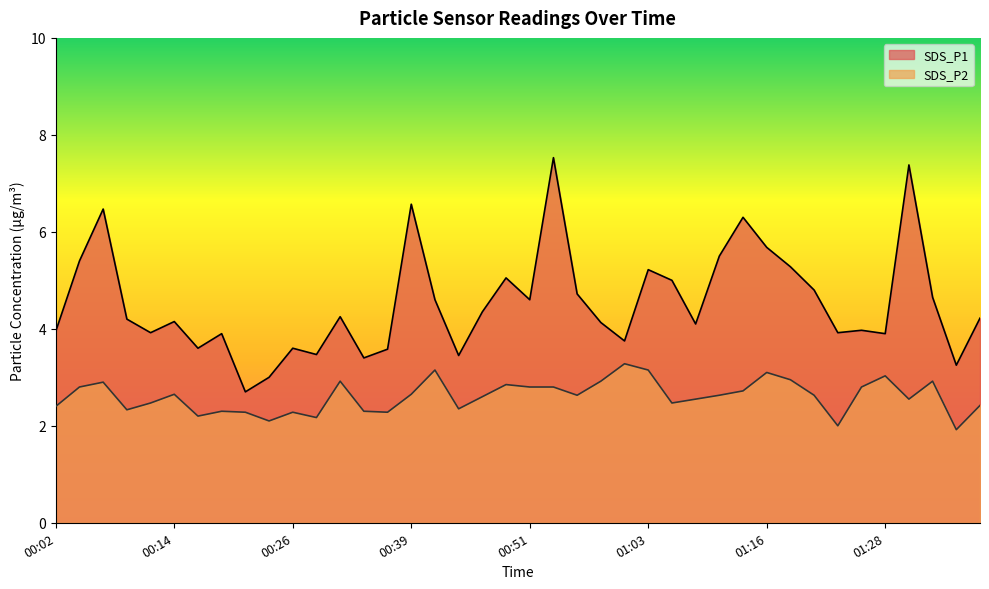

True or false: SDS_P1 and SDS_P2 cross at least once.

False